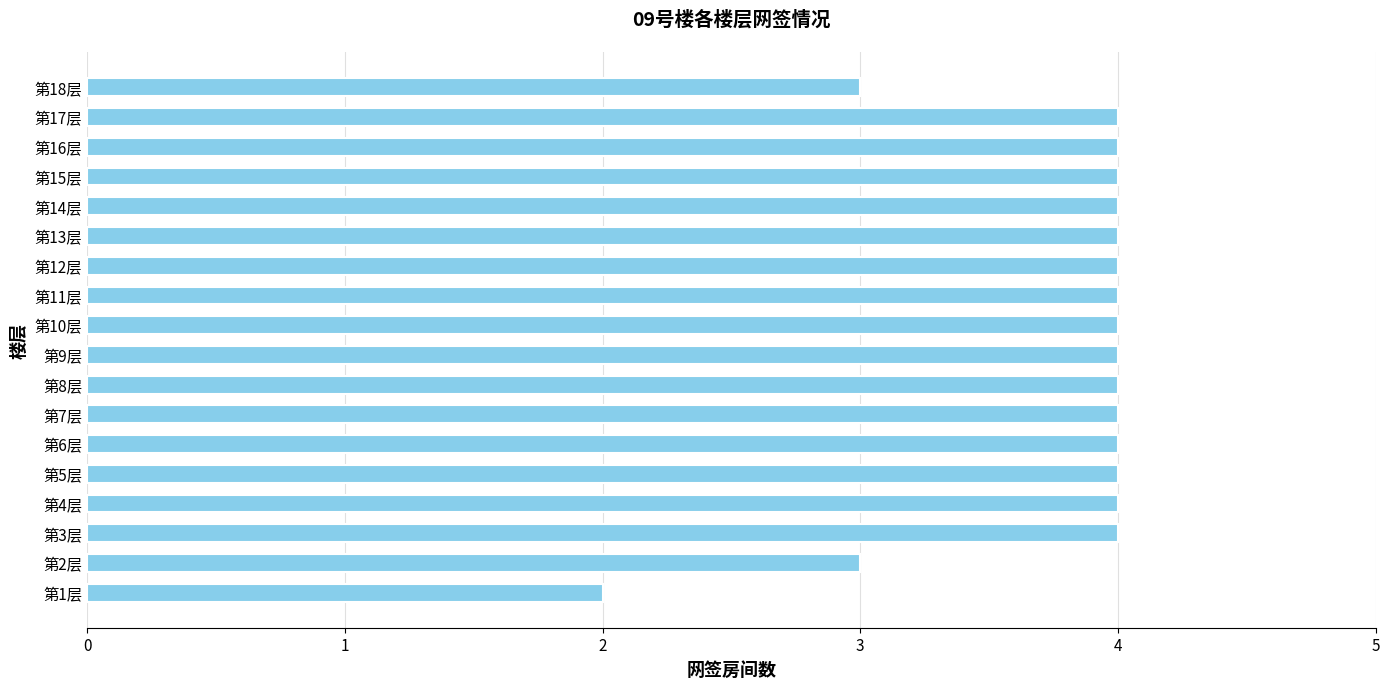

What is the change in value from 第2层 to 第17层?

+1